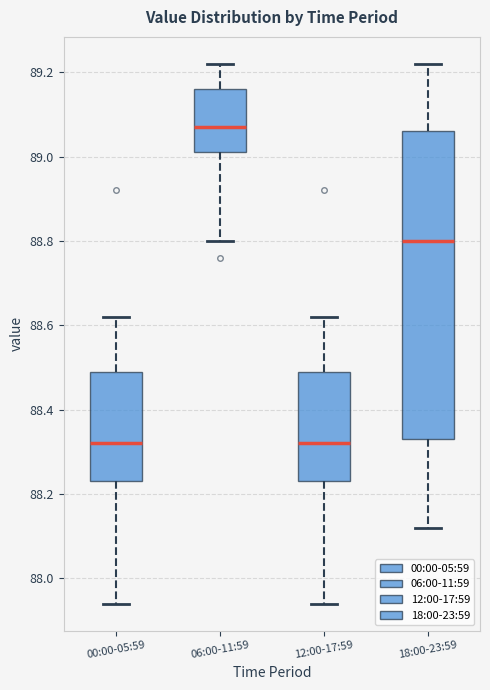

Where does the median line of the box for 00:00-05:59 sit on the y-axis? The values are not printed on the chart, so give them approximately, as read against the axis.

88.32